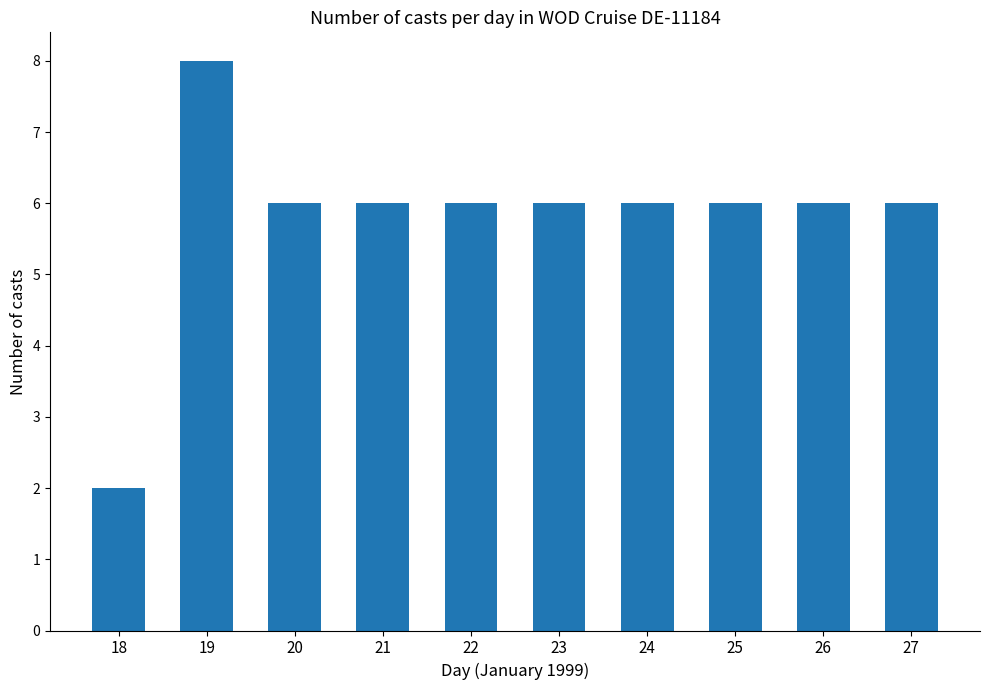

What is the sum of the values at 24 and 23?

12